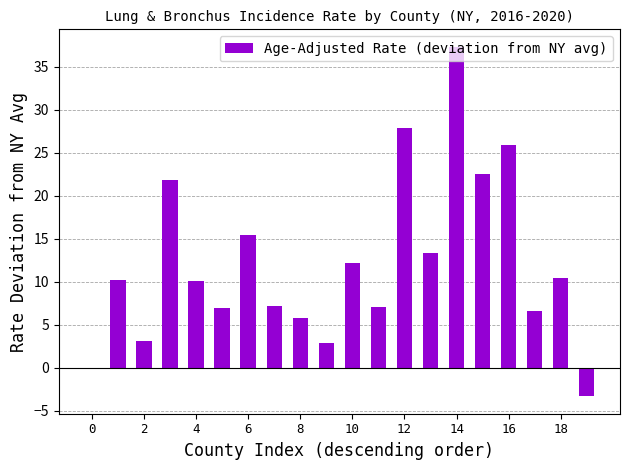

What is the sum of all values?

243.4